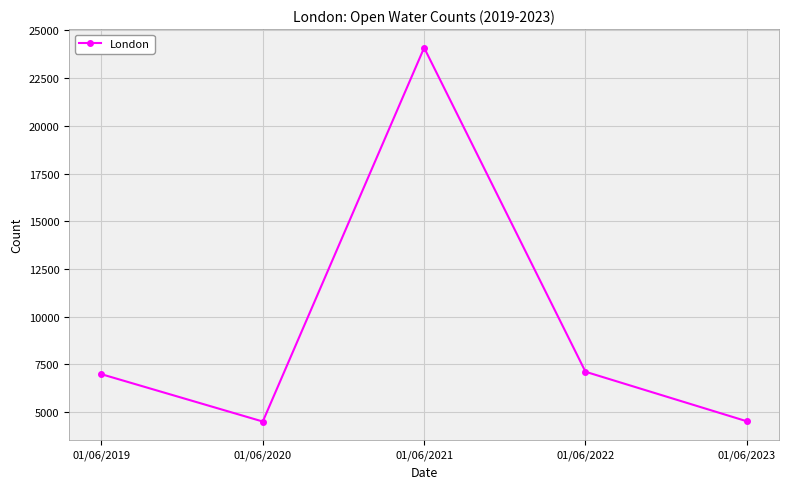

What is the average value?

9448